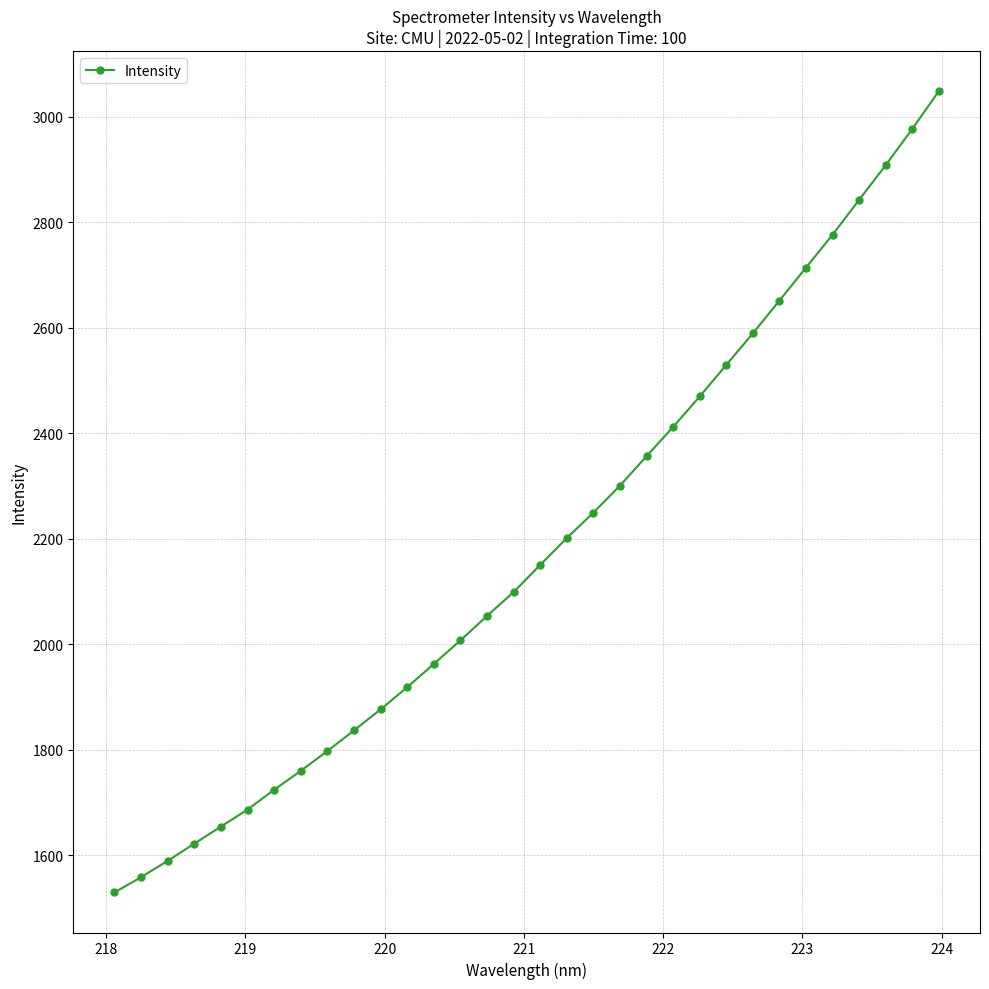

How many lines are shown in the chart?

1